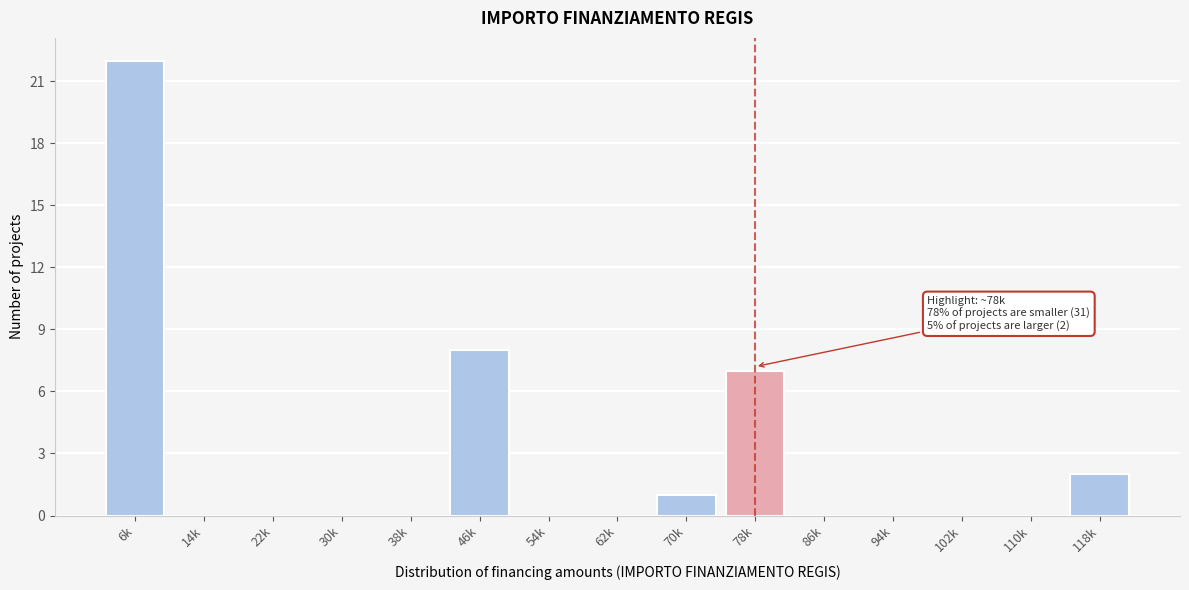

Reading right to left, transcribe all the data shown in this chart.

118k=2	110k=0	102k=0	94k=0	86k=0	78k=7	70k=1	62k=0	54k=0	46k=8	38k=0	30k=0	22k=0	14k=0	6k=22